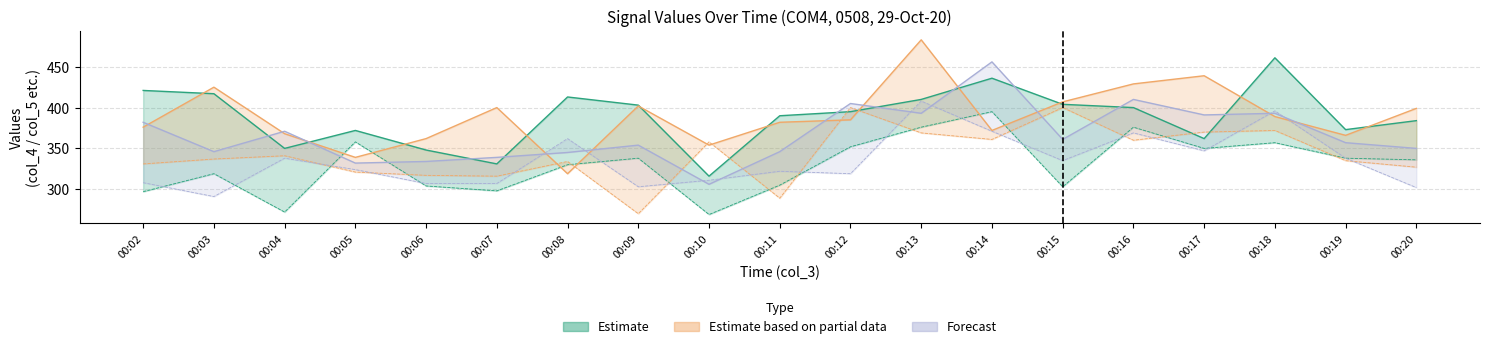

True or false: col_9 has a value of 124 at 00:10.

False